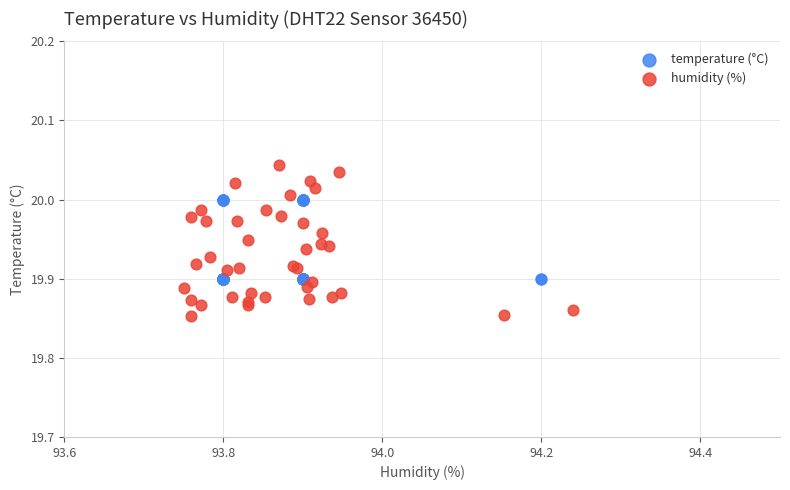

Which series reaches the minimum Y coordinate?

humidity (%)